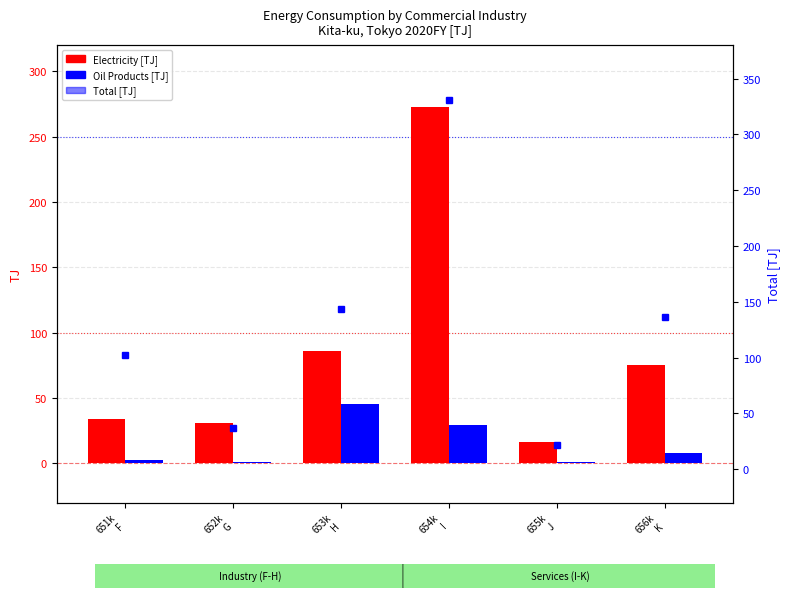

Rank the series by their maximum value, from highest to lowest.

Total [TJ], Electricity [TJ], Oil Products [TJ]